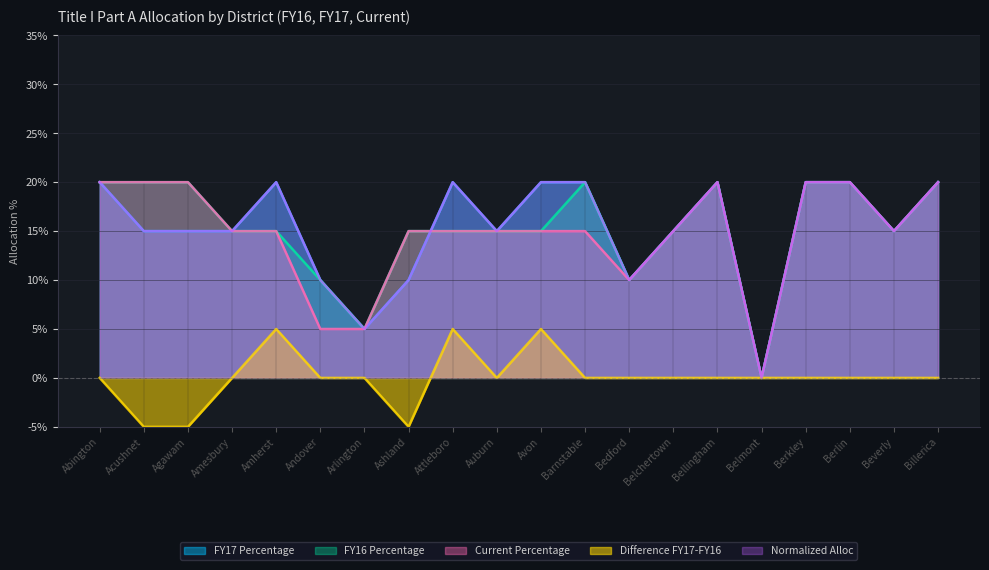

Rank the categories by FY17 Percentage value from lowest to highest.

Belmont, Arlington, Andover, Ashland, Bedford, Acushnet, Agawam, Amesbury, Auburn, Belchertown, Beverly, Abington, Amherst, Attleboro, Avon, Barnstable, Bellingham, Berkley, Berlin, Billerica